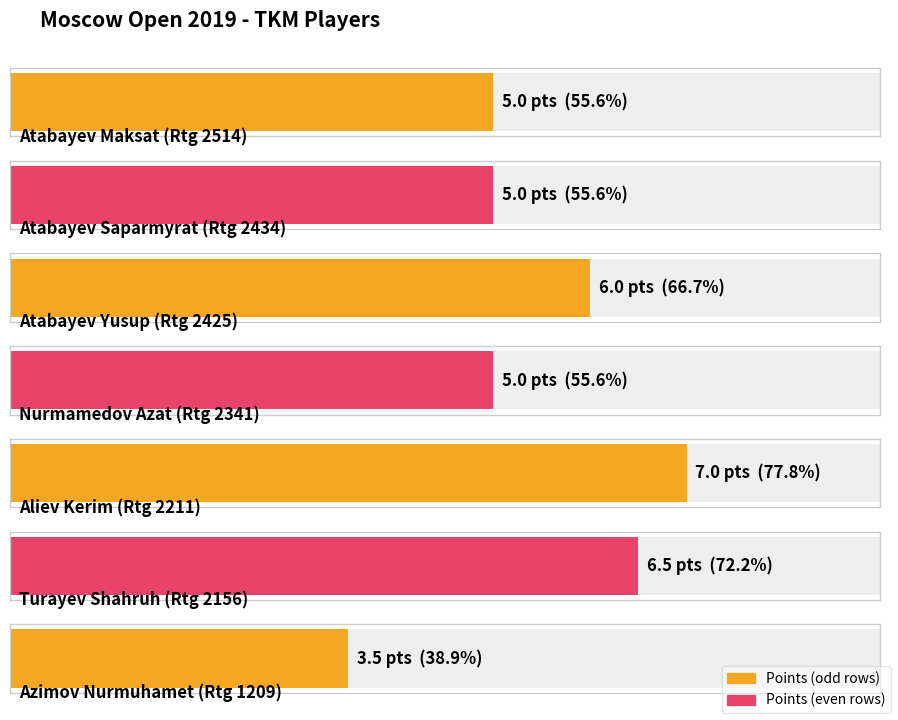

What is the value of the 5th bar from the left?

7.0